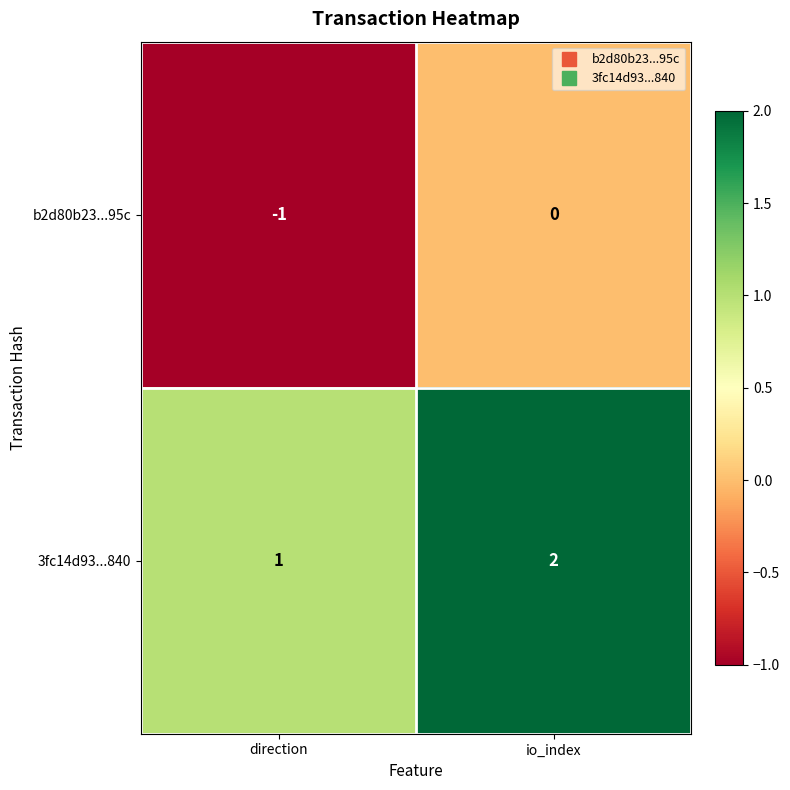

Reading left to right, what are all the values shown in this chart?

b2d80b23...95c: -1	0
3fc14d93...840: 1	2